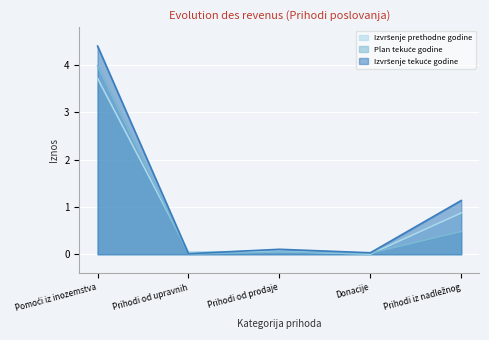

Which series has the largest total across all categories?

Izvršenje tekuće godine